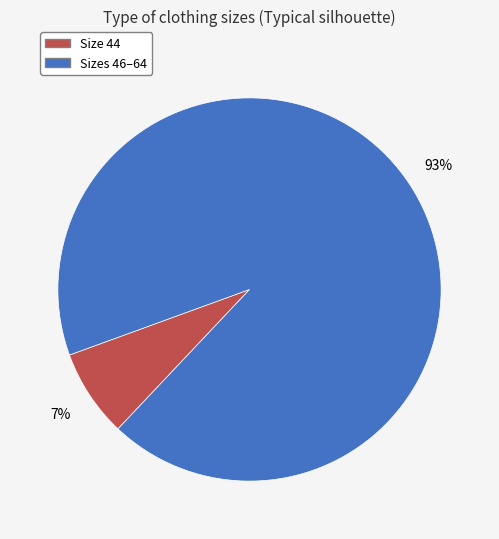

To the nearest percent, what percentage of the pie is Size 44?

7%